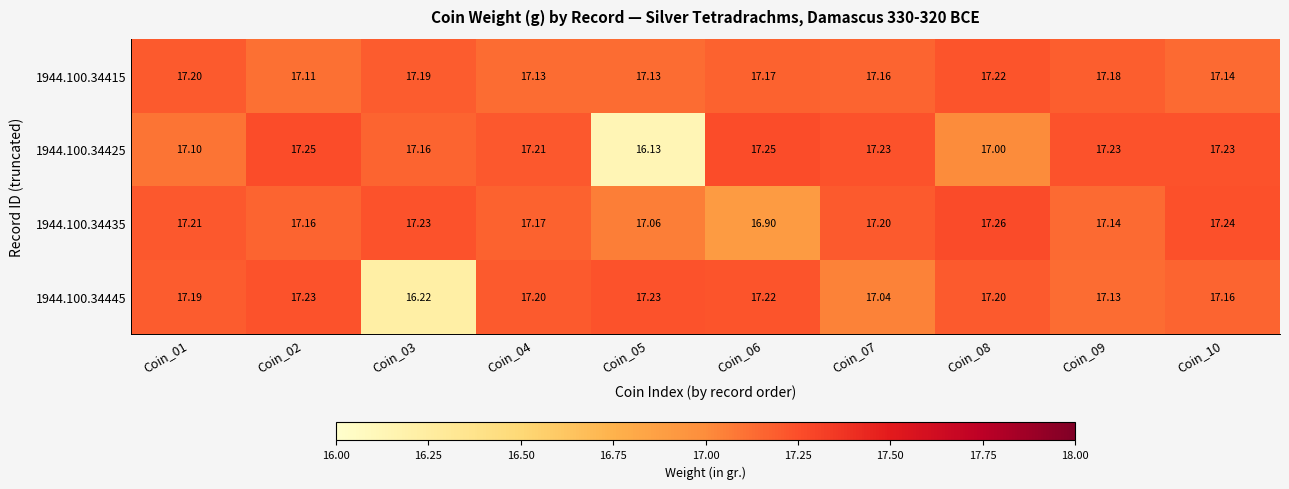

Is the value of 1944.100.34415 at Coin_08 greater than the value of 1944.100.34425 at Coin_09?

No